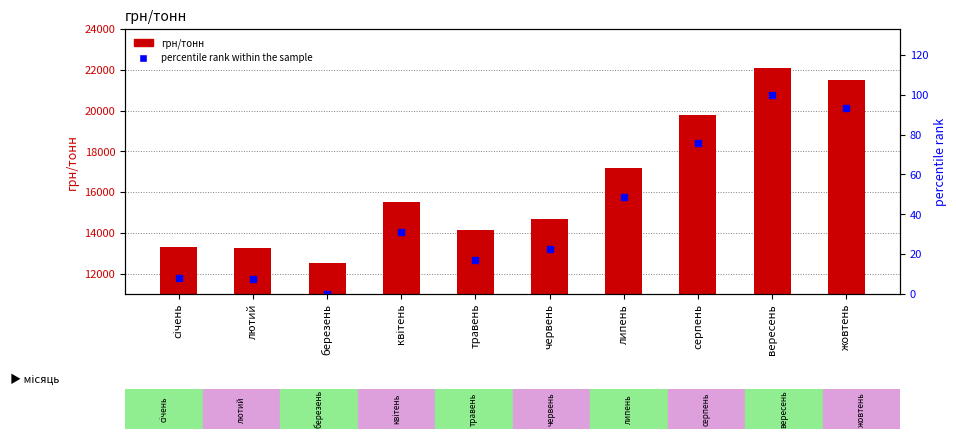

Which series has the widest spread of values?

грн/тонн